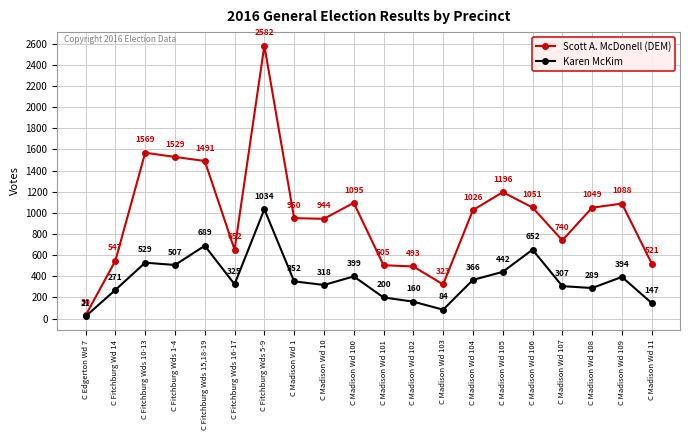

What is the total value across all series at C Madison Wd 106?

1703